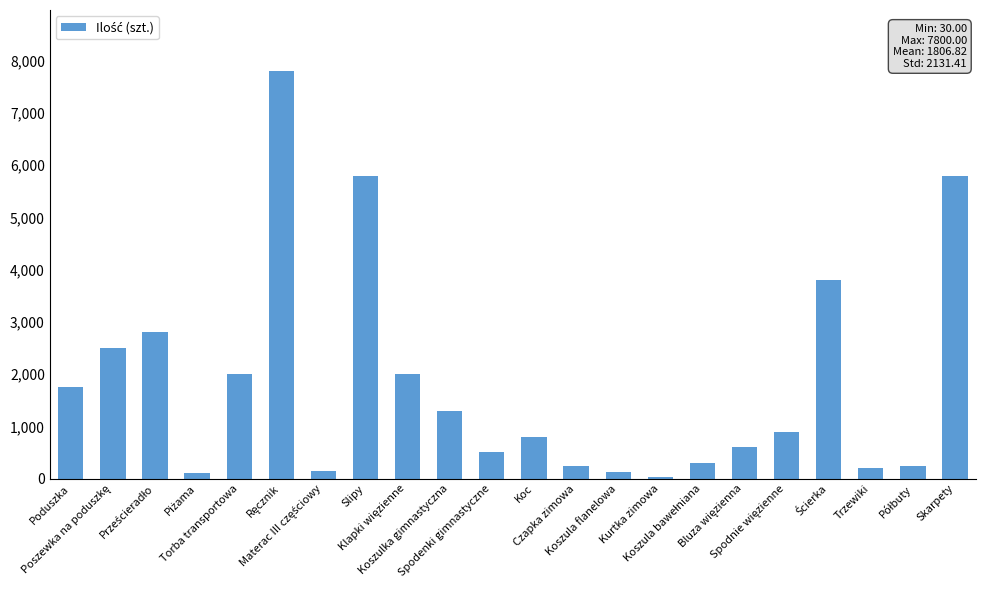

What is the average value?

1807